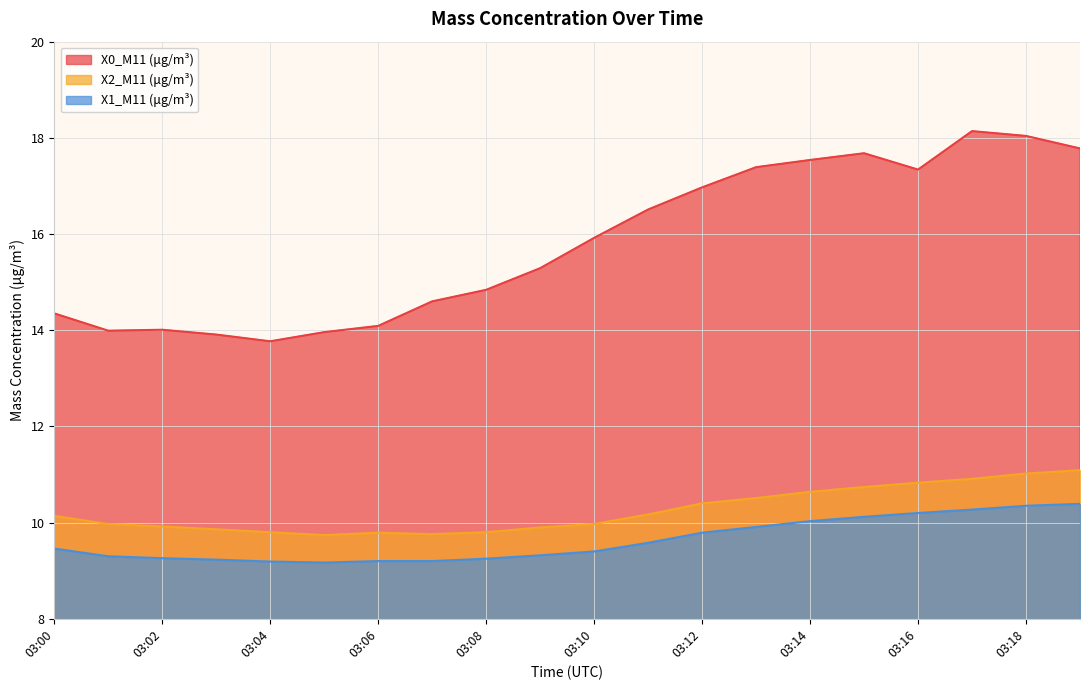

Reading left to right, list all the values displayed in this chart.

X0_M11 (μg/m³): 03:00=14.3	03:01=14.0	03:02=14.0	03:03=13.9	03:04=13.8	03:05=14.0	03:06=14.1	03:07=14.6	03:08=14.8	03:09=15.3	03:10=15.9	03:11=16.5	03:12=17.0	03:13=17.4	03:14=17.5	03:15=17.7	03:16=17.3	03:17=18.1	03:18=18.0	03:19=17.8
X2_M11 (μg/m³): 03:00=10.1	03:01=10.0	03:02=9.9	03:03=9.9	03:04=9.8	03:05=9.7	03:06=9.8	03:07=9.8	03:08=9.8	03:09=9.9	03:10=10.0	03:11=10.2	03:12=10.4	03:13=10.5	03:14=10.6	03:15=10.7	03:16=10.8	03:17=10.9	03:18=11.0	03:19=11.1
X1_M11 (μg/m³): 03:00=9.5	03:01=9.3	03:02=9.3	03:03=9.2	03:04=9.2	03:05=9.2	03:06=9.2	03:07=9.2	03:08=9.2	03:09=9.3	03:10=9.4	03:11=9.6	03:12=9.8	03:13=9.9	03:14=10.0	03:15=10.1	03:16=10.2	03:17=10.3	03:18=10.3	03:19=10.4